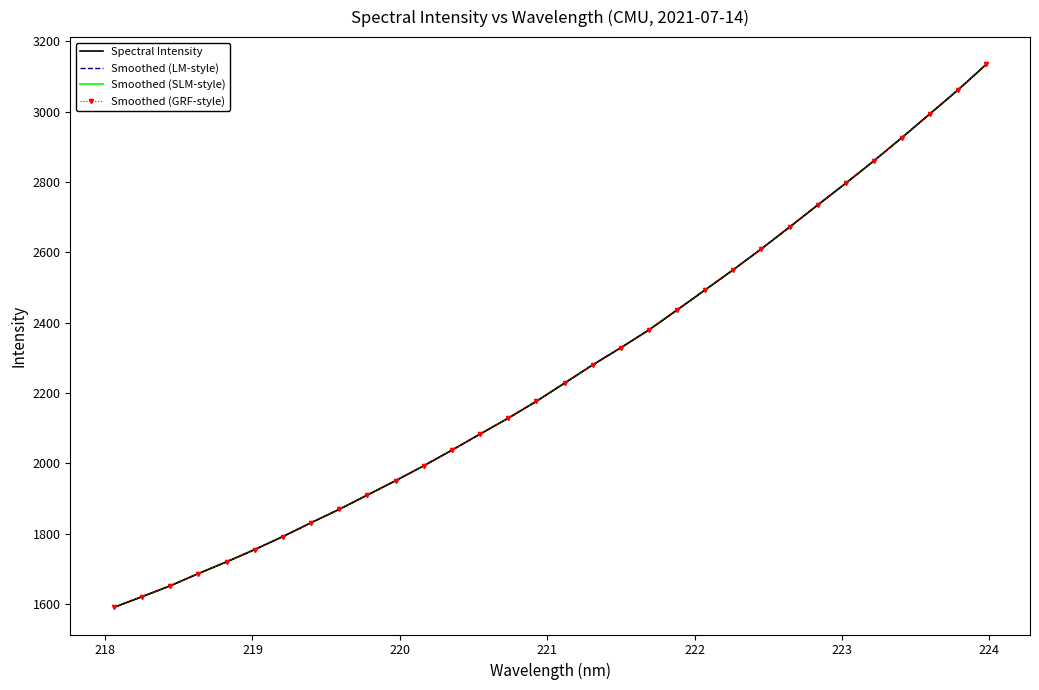

How many categories are shown in the chart?

32